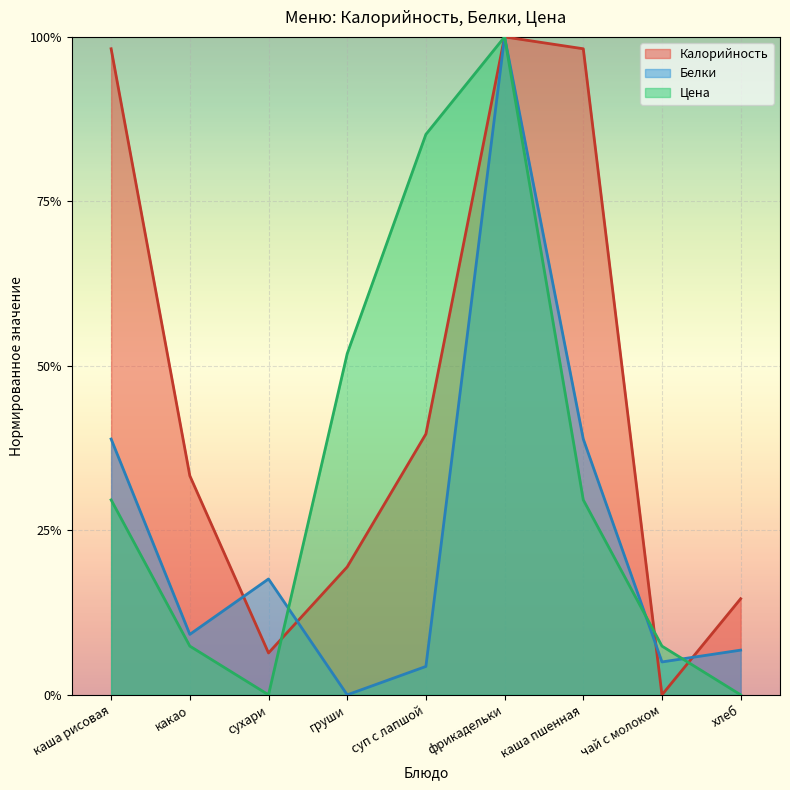

What is the sum of all Цена values?

3.1